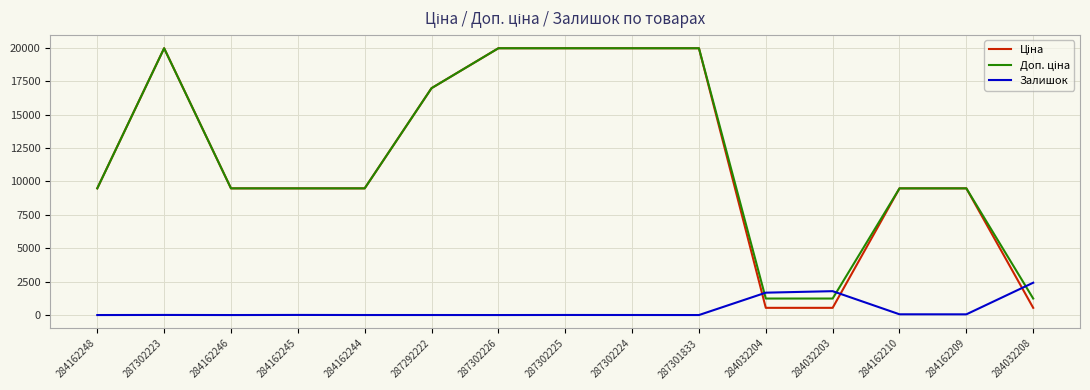

What is the highest value of the Залишок series?

2419.0